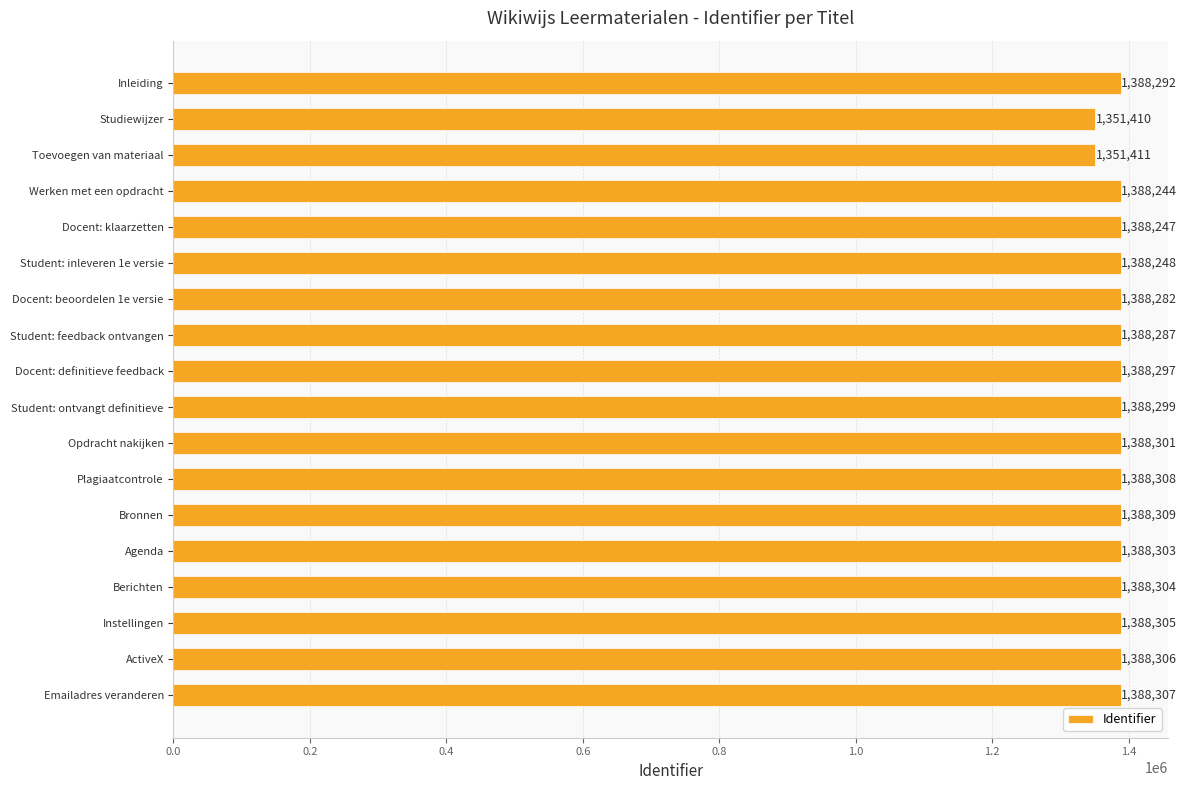

Rank the categories by value from highest to lowest.

Bronnen, Plagiaatcontrole, Emailadres veranderen, ActiveX, Instellingen, Berichten, Agenda, Opdracht nakijken, Student: ontvangt definitieve, Docent: definitieve feedback, Inleiding, Student: feedback ontvangen, Docent: beoordelen 1e versie, Student: inleveren 1e versie, Docent: klaarzetten, Werken met een opdracht, Toevoegen van materiaal, Studiewijzer